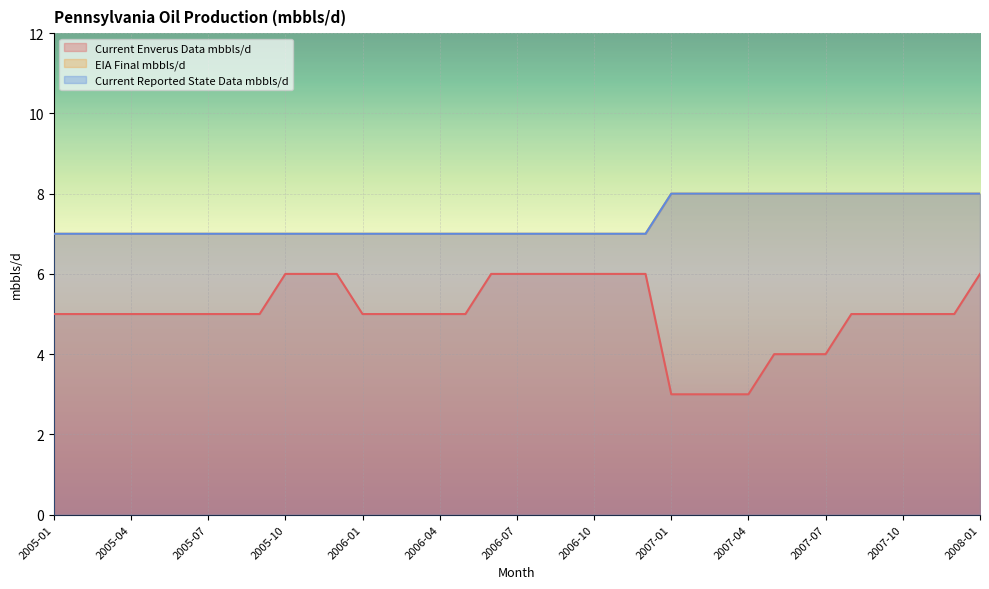

At how many categories does at least one series exceed 6?

37